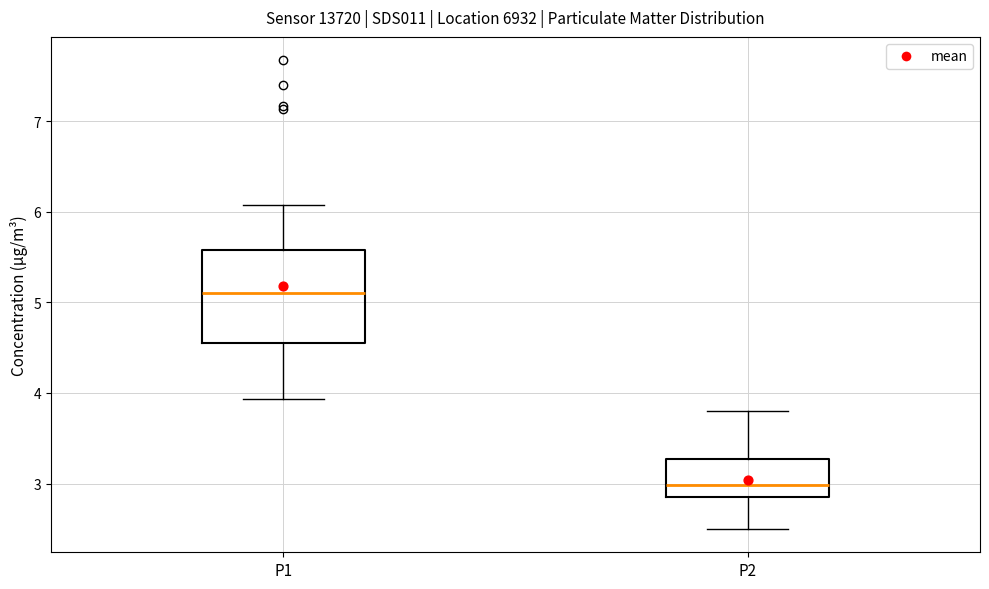

Which box has the lowest median line?

P2